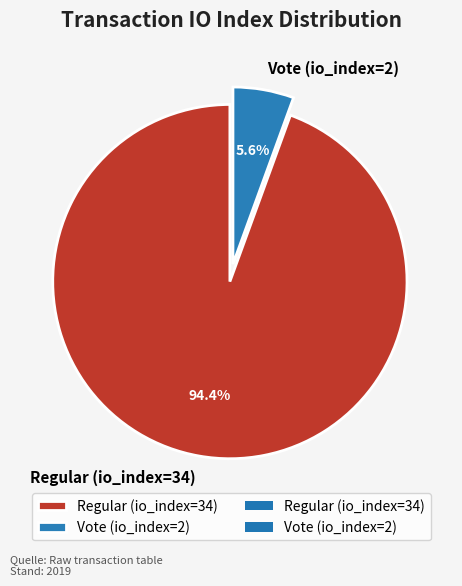

Which slice is the largest?

Regular (io_index=34)